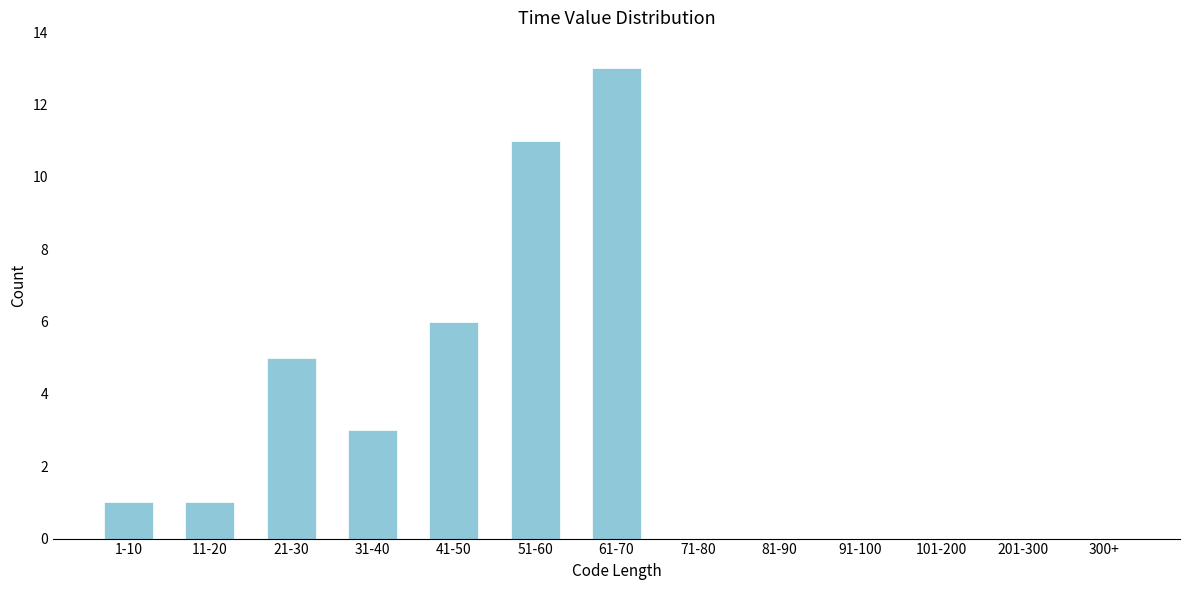

Reading left to right, list all the values displayed in this chart.

1-10=1	11-20=1	21-30=5	31-40=3	41-50=6	51-60=11	61-70=13	71-80=0	81-90=0	91-100=0	101-200=0	201-300=0	300+=0